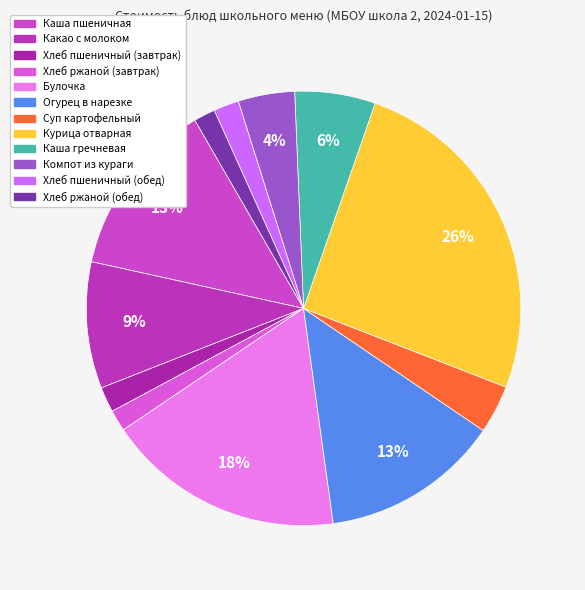

Is there a majority slice in this chart?

No